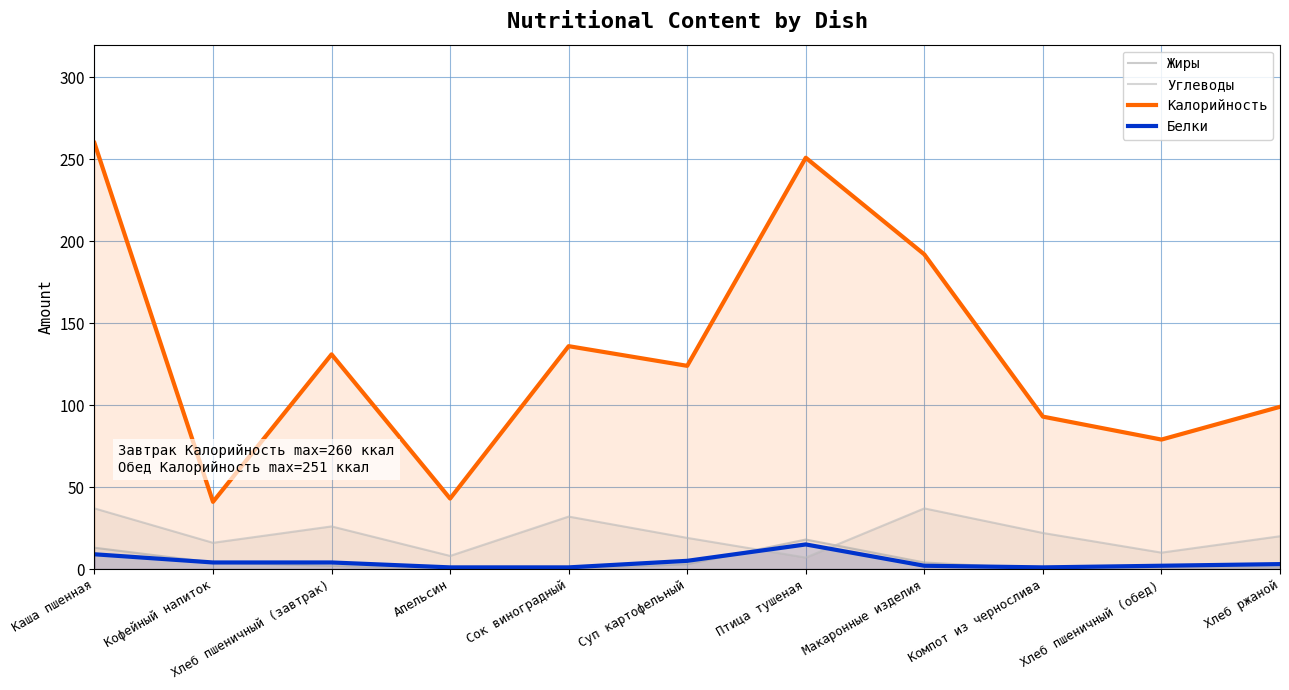

Does the chart have visible grid lines?

Yes